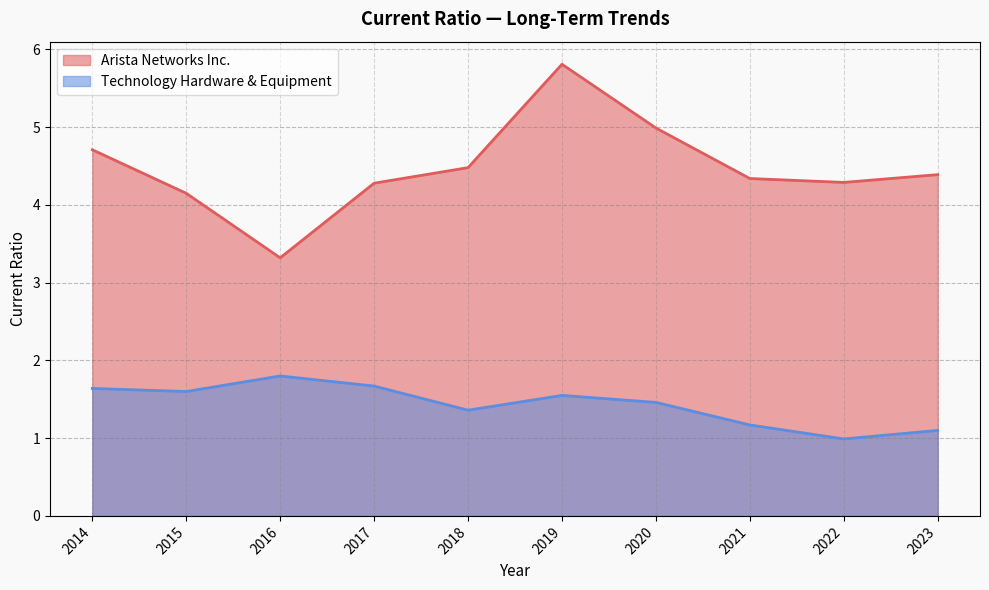

Which has a higher value, 2019 or 2022?

2019